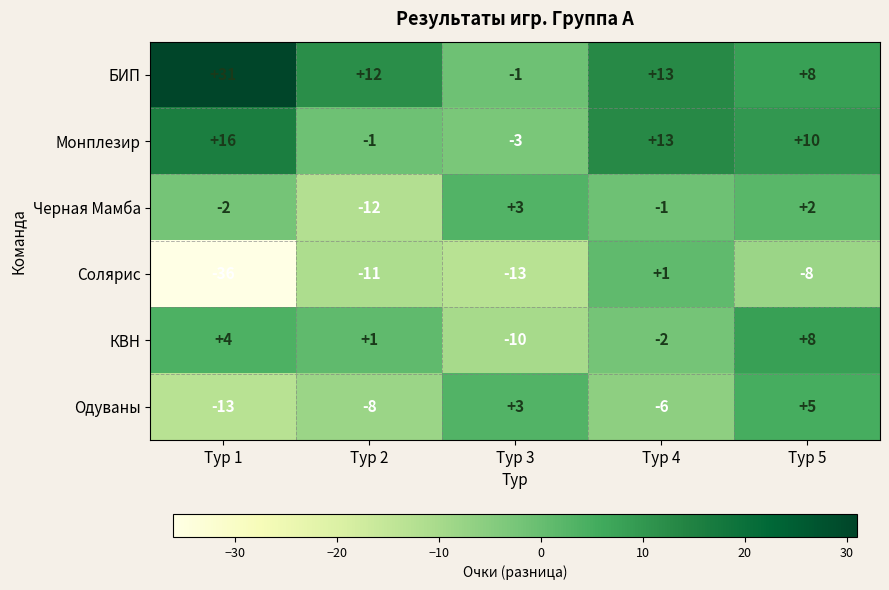

Is the value of Монплезир at Тур 1 greater than the value of КВН at Тур 1?

Yes